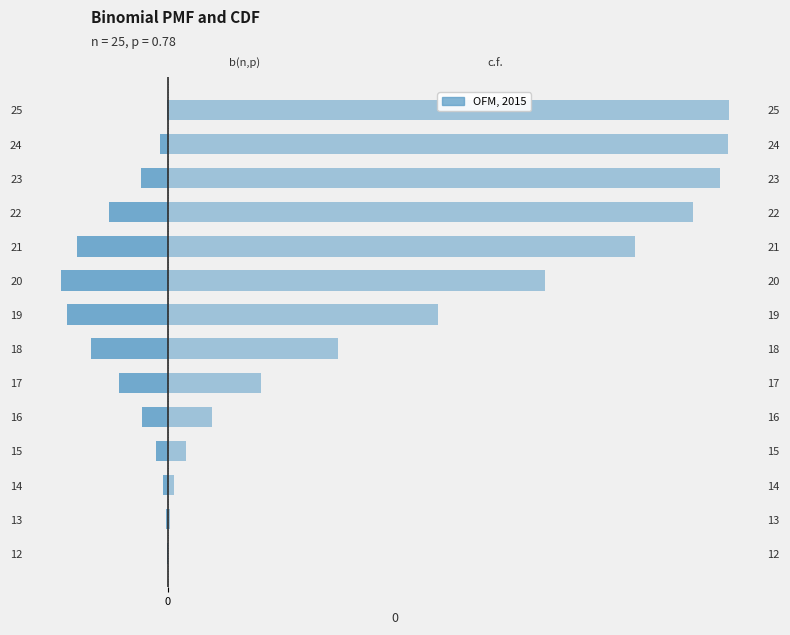

How many bars are there in total?

28